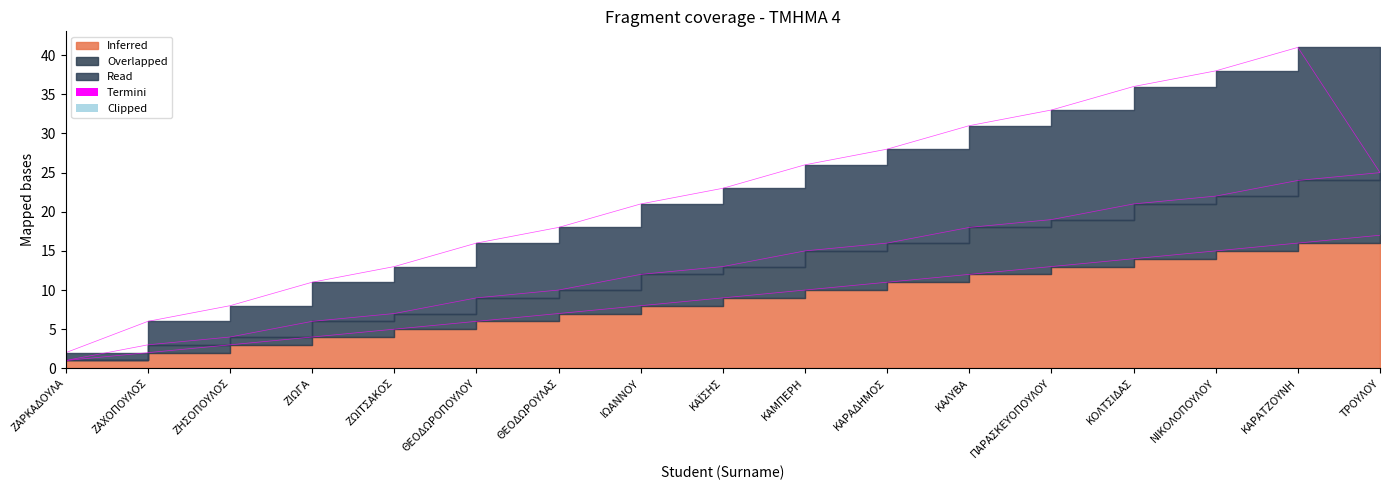

What is the difference between the second highest and second lowest values in the Overlapped series?

21